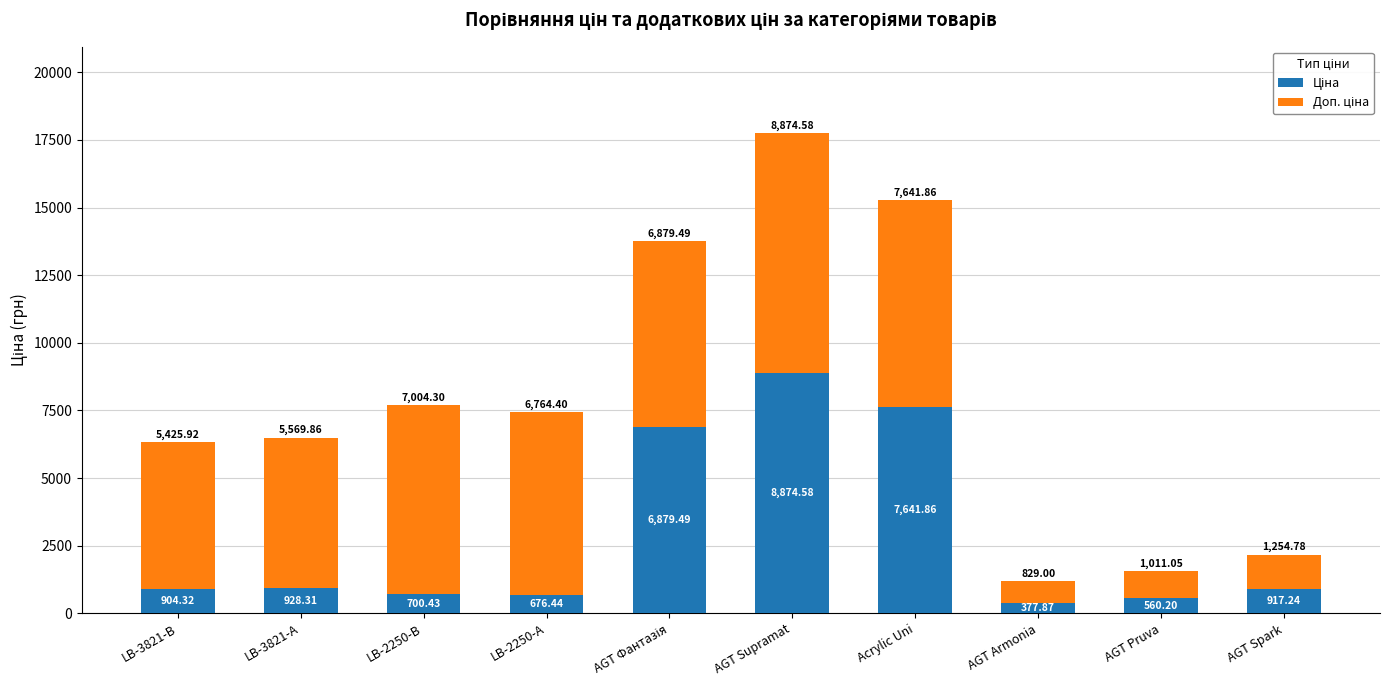

What is the total value across all series at Acrylic Uni?

15283.7